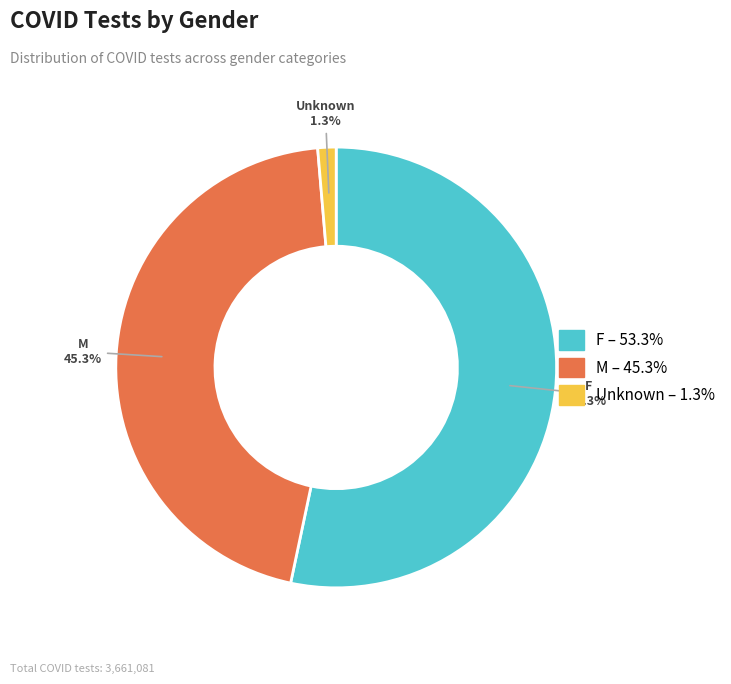

How many segments does this pie chart have?

3